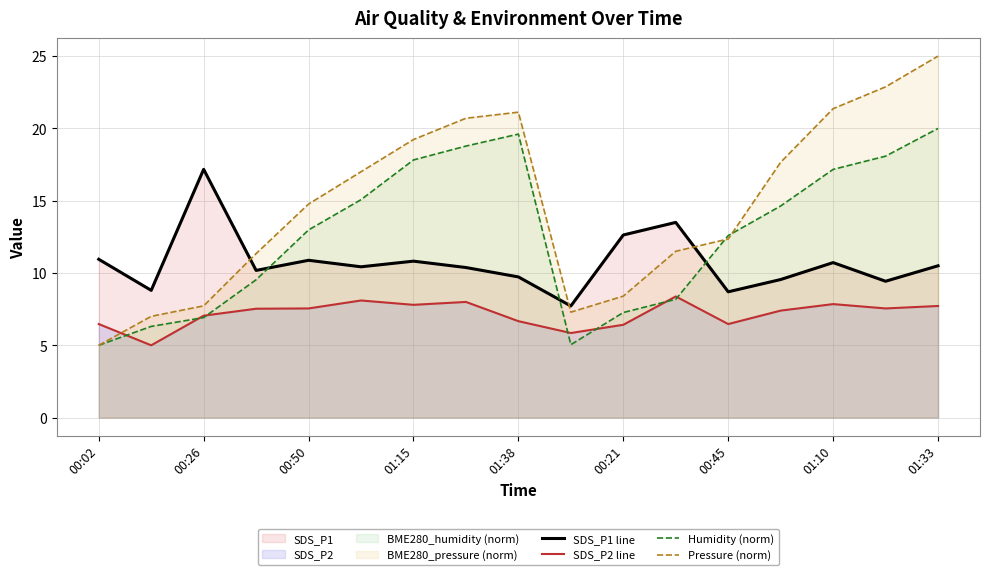

Rank the series by their maximum value, from lowest to highest.

SDS_P2 line, SDS_P1 line, Humidity (norm), Pressure (norm)